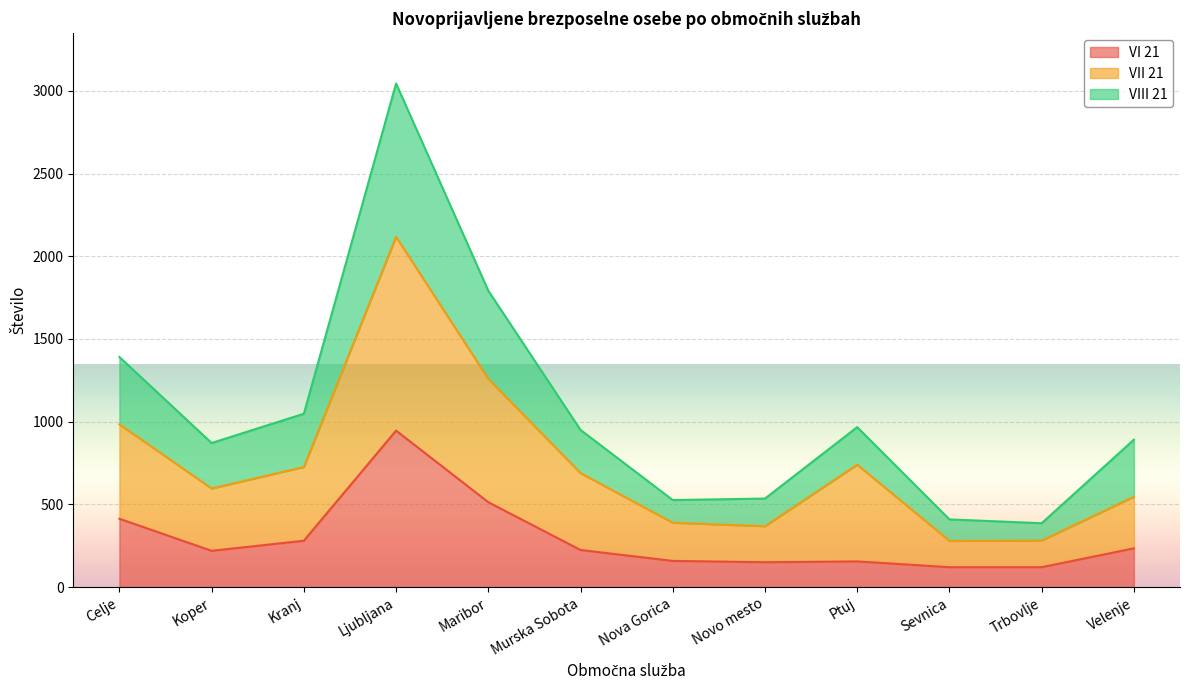

What is the approximate value of VII 21 at Kranj, to the nearest 100?

700